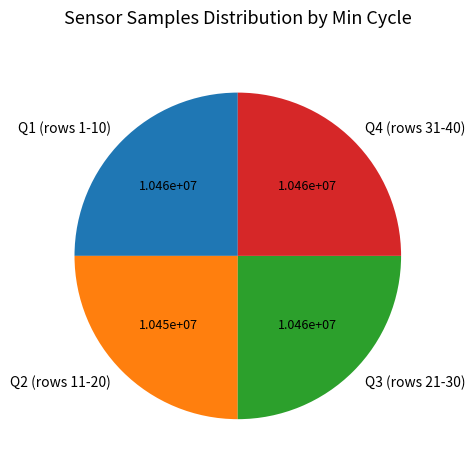

The Q4 (rows 31-40) slice represents 36% of the pie. True or false?

False